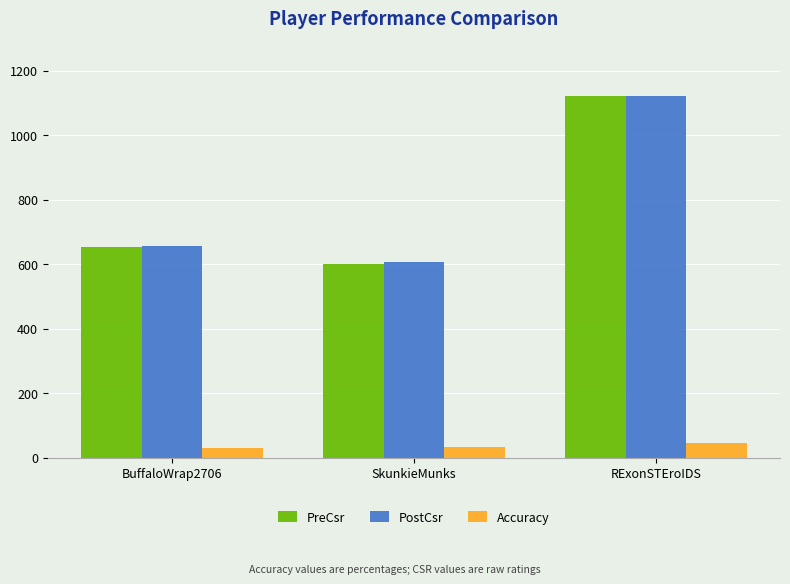

At how many categories does at least one series exceed 521?

3